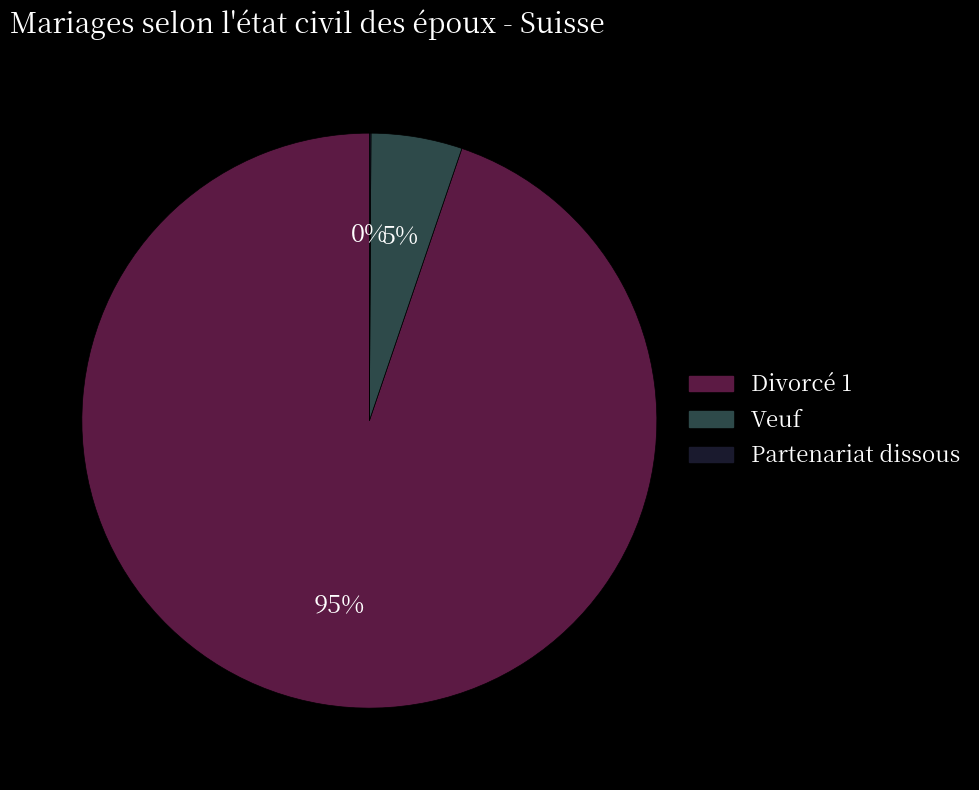

What is the largest slice in the pie chart?

Divorcé 1